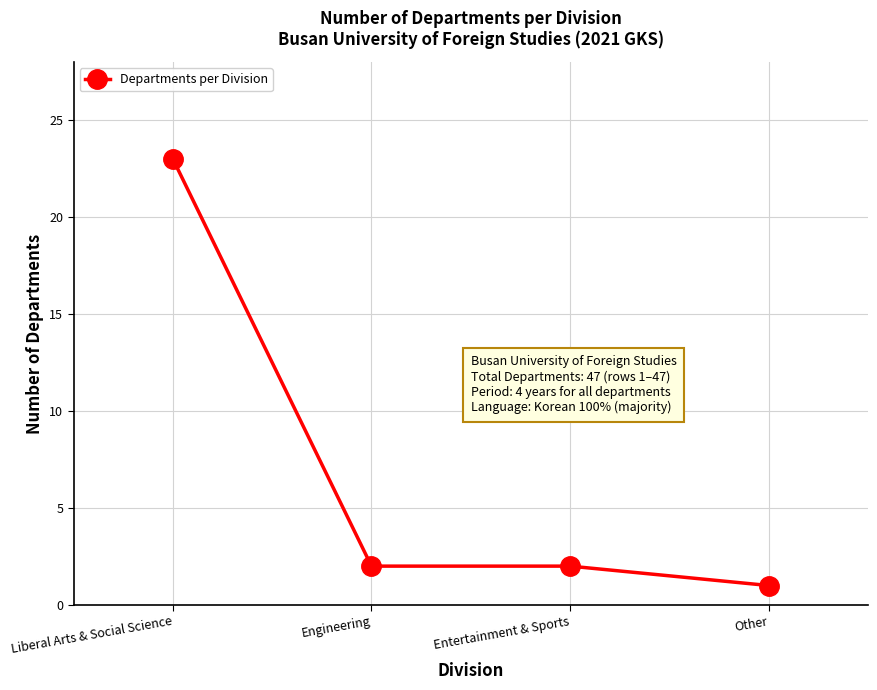

What is the average value?

7